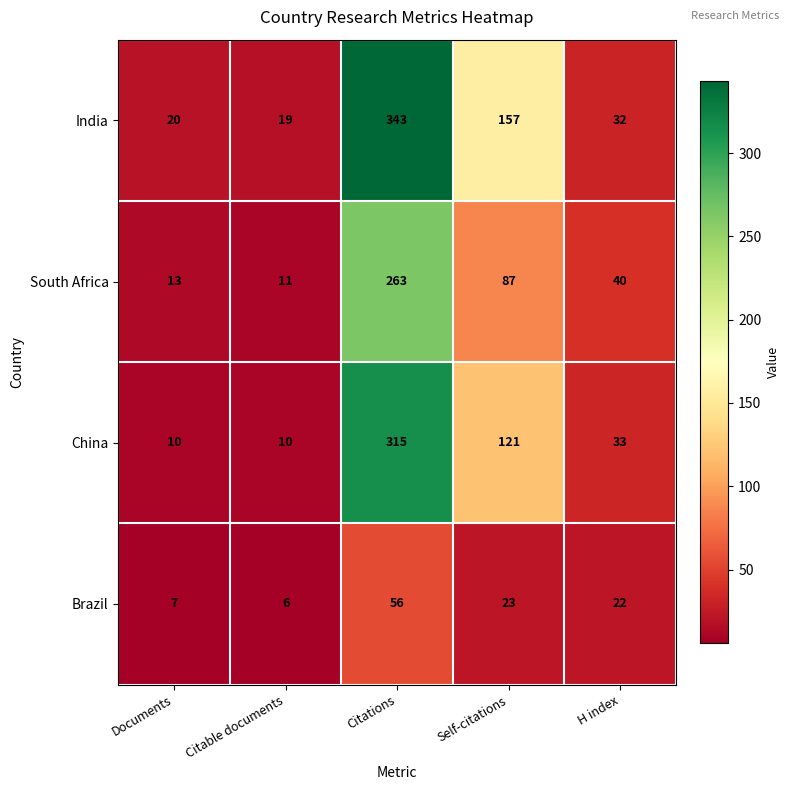

What is the sum of all South Africa values?

414